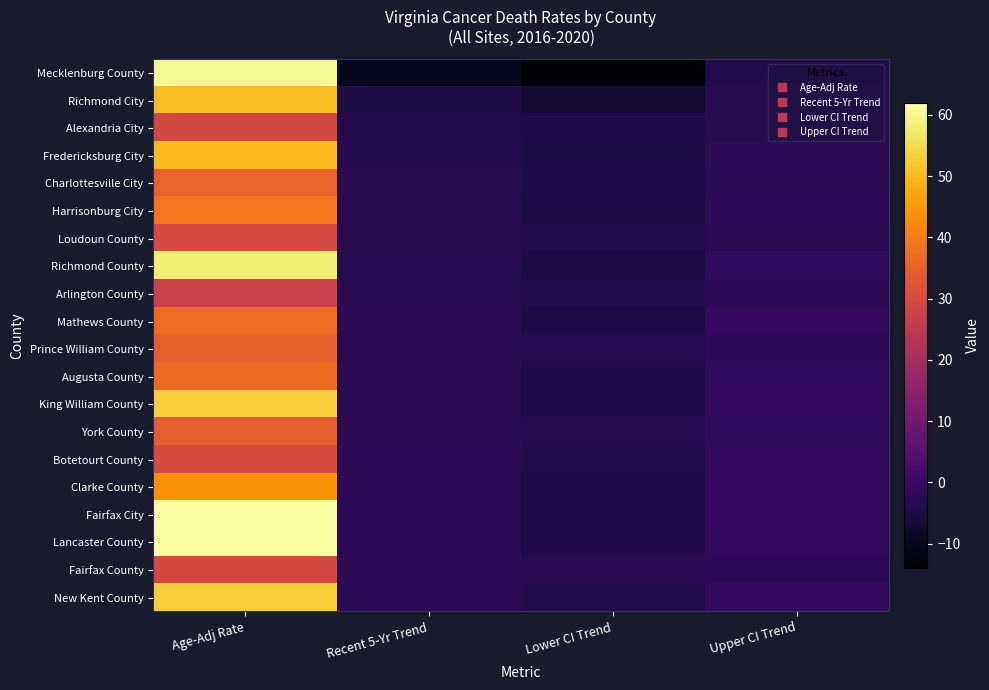

Reading left to right, what are all the values shown in this chart?

Mecklenburg County: Age-Adj Rate=60.4	Recent 5-Yr Trend=-8.9	Lower CI Trend=-13.9	Upper CI Trend=-3.6
Richmond City: Age-Adj Rate=50.5	Recent 5-Yr Trend=-5.0	Lower CI Trend=-6.5	Upper CI Trend=-3.5
Alexandria City: Age-Adj Rate=29.1	Recent 5-Yr Trend=-3.8	Lower CI Trend=-4.3	Upper CI Trend=-3.3
Fredericksburg City: Age-Adj Rate=49.9	Recent 5-Yr Trend=-3.7	Lower CI Trend=-4.8	Upper CI Trend=-2.6
Charlottesville City: Age-Adj Rate=35.5	Recent 5-Yr Trend=-3.5	Lower CI Trend=-4.3	Upper CI Trend=-2.7
Harrisonburg City: Age-Adj Rate=38.6	Recent 5-Yr Trend=-3.4	Lower CI Trend=-4.5	Upper CI Trend=-2.2
Loudoun County: Age-Adj Rate=29.8	Recent 5-Yr Trend=-3.3	Lower CI Trend=-3.8	Upper CI Trend=-2.8
Richmond County: Age-Adj Rate=58.2	Recent 5-Yr Trend=-3.2	Lower CI Trend=-4.7	Upper CI Trend=-1.7
Arlington County: Age-Adj Rate=27.3	Recent 5-Yr Trend=-3.1	Lower CI Trend=-3.6	Upper CI Trend=-2.5
Mathews County: Age-Adj Rate=37.1	Recent 5-Yr Trend=-2.9	Lower CI Trend=-4.7	Upper CI Trend=-1.1
Prince William County: Age-Adj Rate=34.9	Recent 5-Yr Trend=-2.9	Lower CI Trend=-3.2	Upper CI Trend=-2.6
Augusta County: Age-Adj Rate=36.8	Recent 5-Yr Trend=-2.8	Lower CI Trend=-4.1	Upper CI Trend=-1.5
King William County: Age-Adj Rate=53.3	Recent 5-Yr Trend=-2.7	Lower CI Trend=-4.1	Upper CI Trend=-1.3
York County: Age-Adj Rate=34.5	Recent 5-Yr Trend=-2.7	Lower CI Trend=-3.5	Upper CI Trend=-1.9
Botetourt County: Age-Adj Rate=30.0	Recent 5-Yr Trend=-2.6	Lower CI Trend=-3.8	Upper CI Trend=-1.4
Clarke County: Age-Adj Rate=43.8	Recent 5-Yr Trend=-2.6	Lower CI Trend=-4.1	Upper CI Trend=-1.1
Fairfax City: Age-Adj Rate=61.9	Recent 5-Yr Trend=-2.6	Lower CI Trend=-4.2	Upper CI Trend=-1.0
Lancaster County: Age-Adj Rate=61.4	Recent 5-Yr Trend=-2.6	Lower CI Trend=-3.9	Upper CI Trend=-1.2
Fairfax County: Age-Adj Rate=29.4	Recent 5-Yr Trend=-2.5	Lower CI Trend=-2.7	Upper CI Trend=-2.3
New Kent County: Age-Adj Rate=53.0	Recent 5-Yr Trend=-2.5	Lower CI Trend=-3.7	Upper CI Trend=-1.3